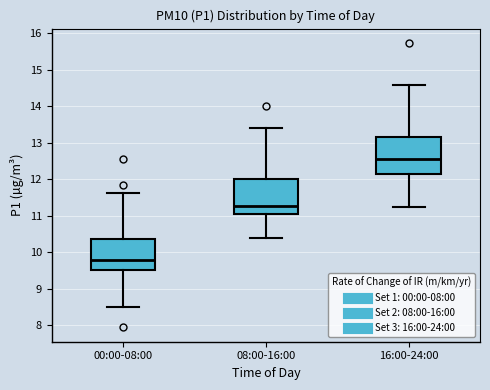

Which box's median line is the lowest?

00:00-08:00